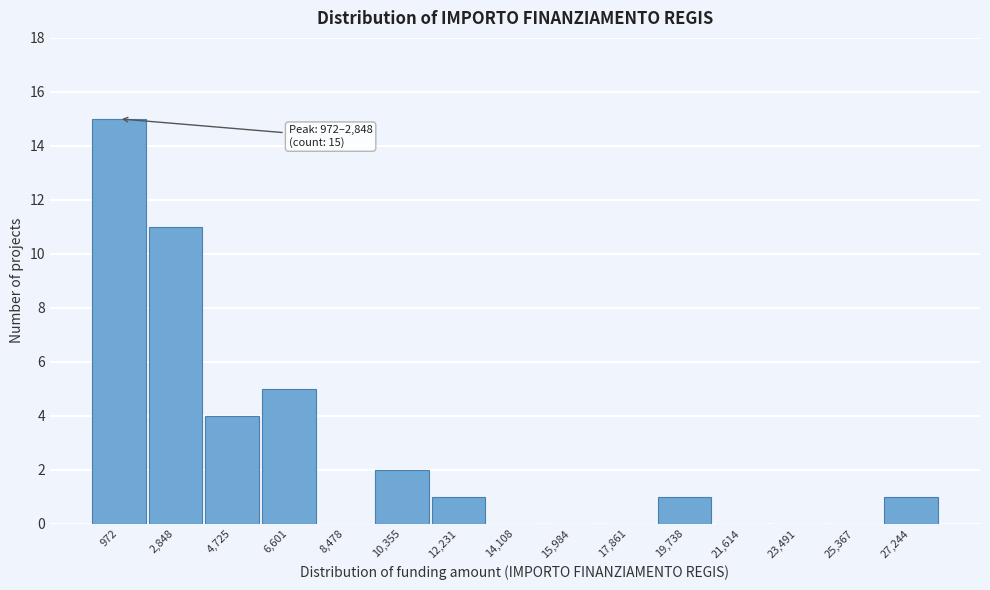

Reading left to right, transcribe all the data shown in this chart.

972=15	2,848=11	4,725=4	6,601=5	8,478=0	10,355=2	12,231=1	14,108=0	15,984=0	17,861=0	19,738=1	21,614=0	23,491=0	25,367=0	27,244=1